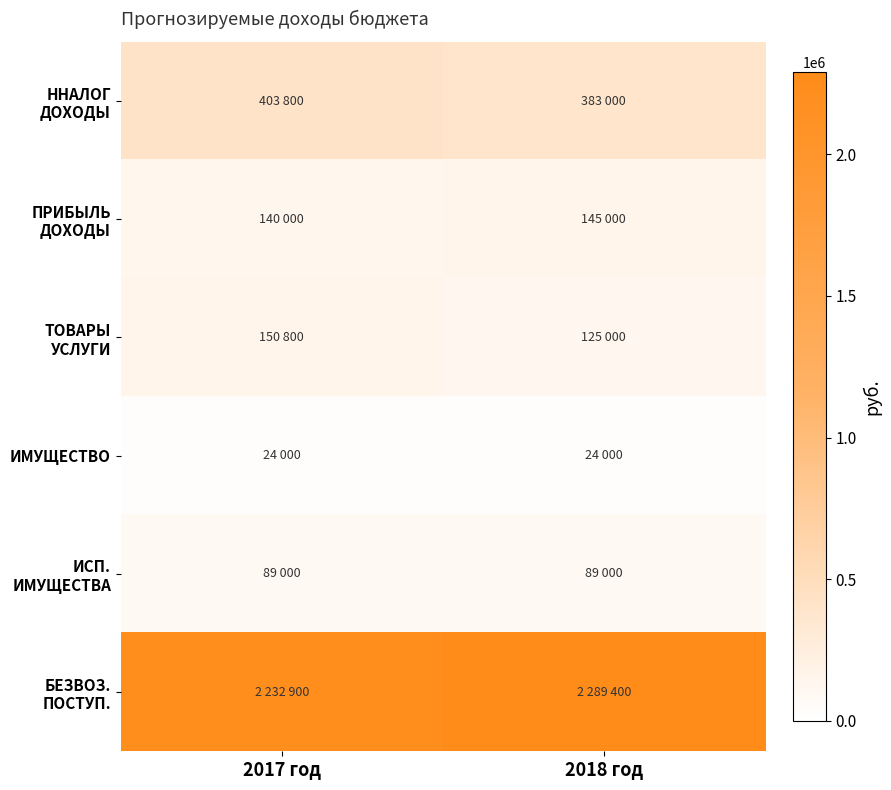

Count the number of data series in this chart.

6